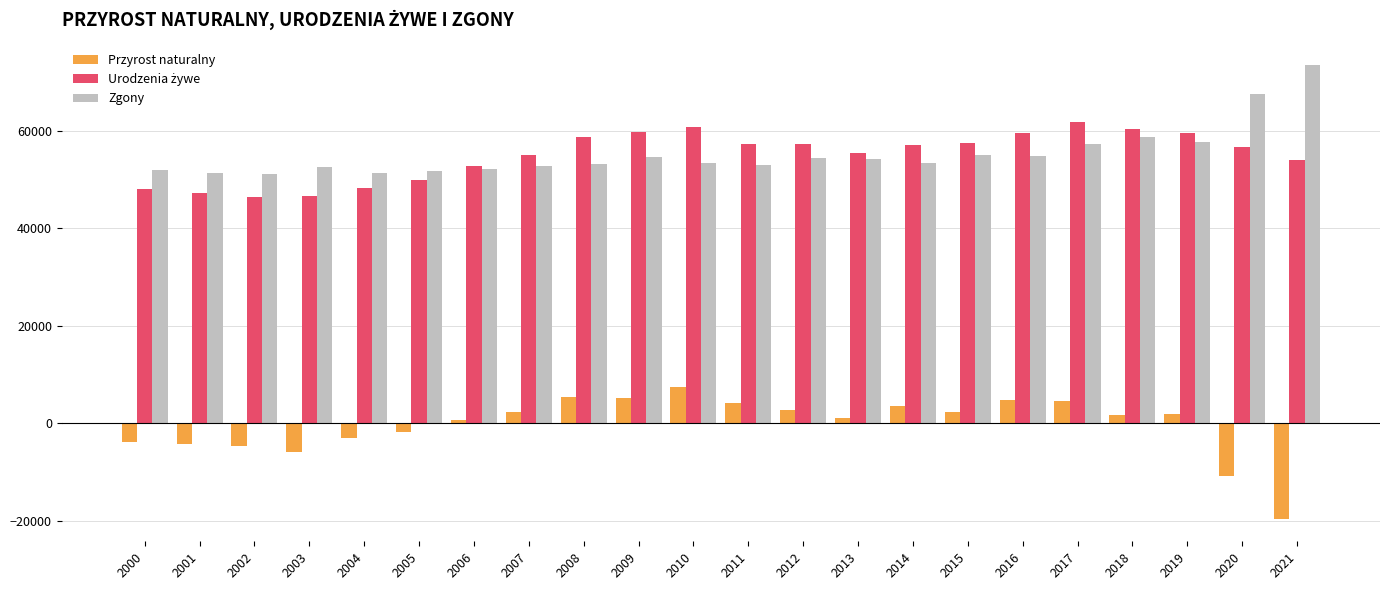

What is the maximum value shown in the chart?

73477